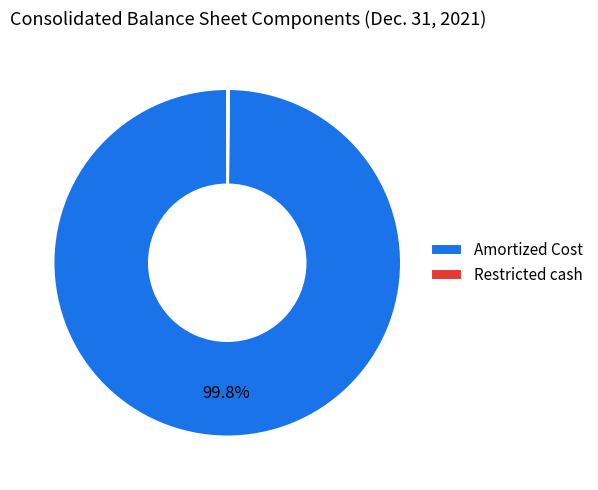

Which category has the biggest portion of the pie?

Amortized Cost